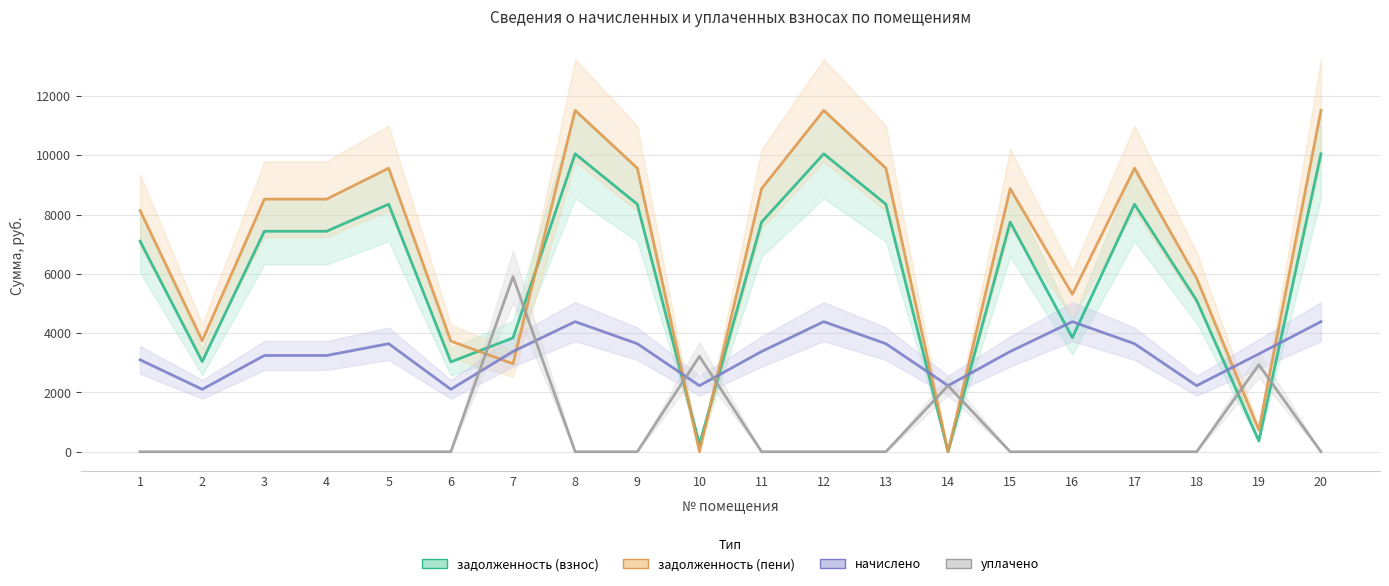

What is the maximum value for уплачено?

5904.8